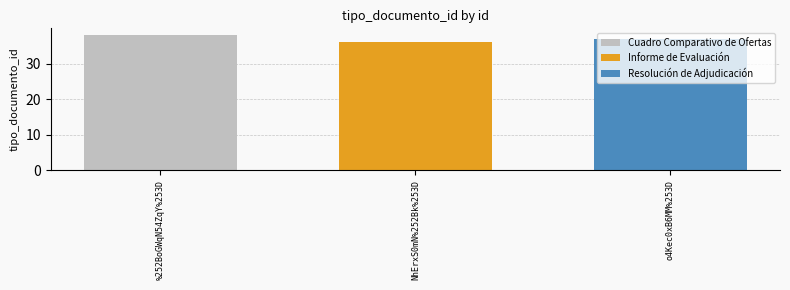

Which series has the widest spread of values?

Cuadro Comparativo de Ofertas